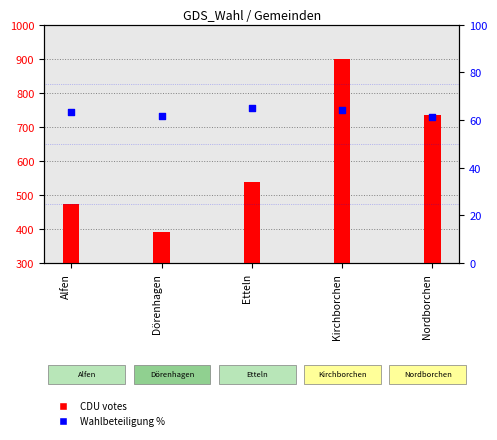

Which series contains the highest Y value?

CDU votes